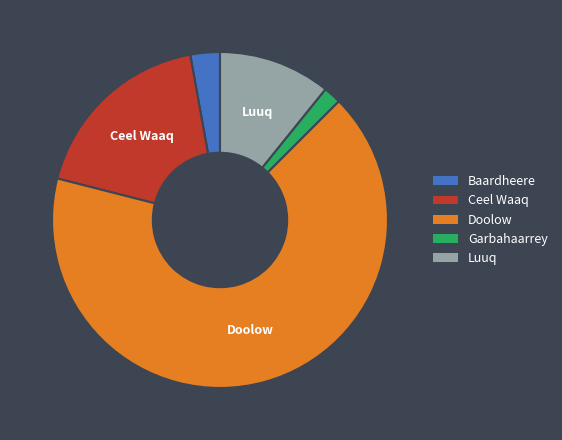

Is it true that Baardheere is 3% of the pie?

True